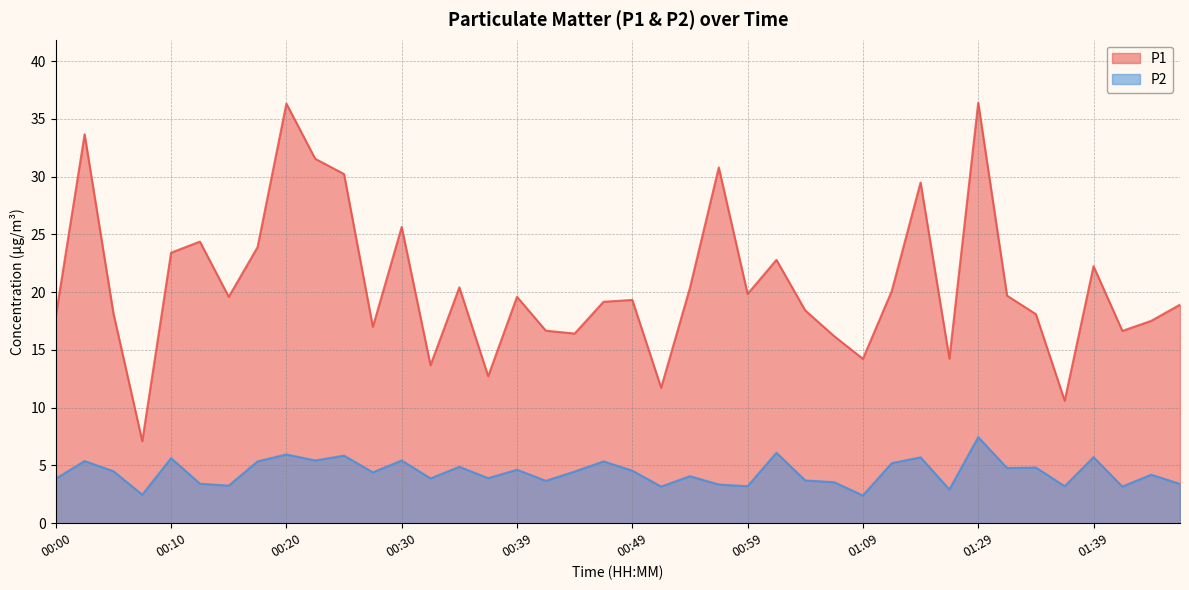

How many lines are shown in the chart?

2